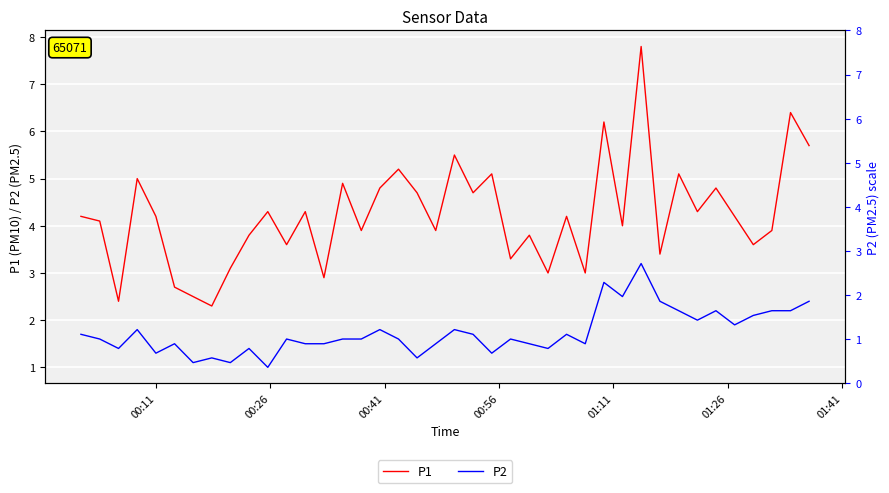

How many data points in P1 are above 4?

22